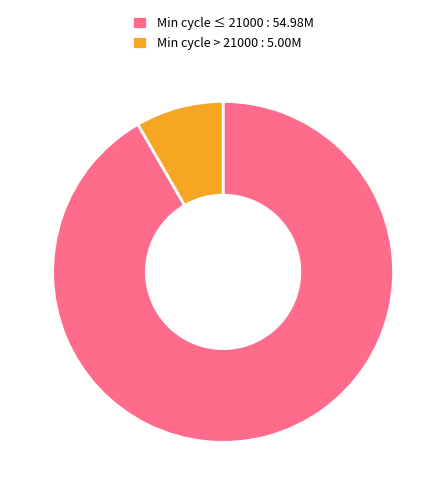

Count the number of slices in the pie.

2